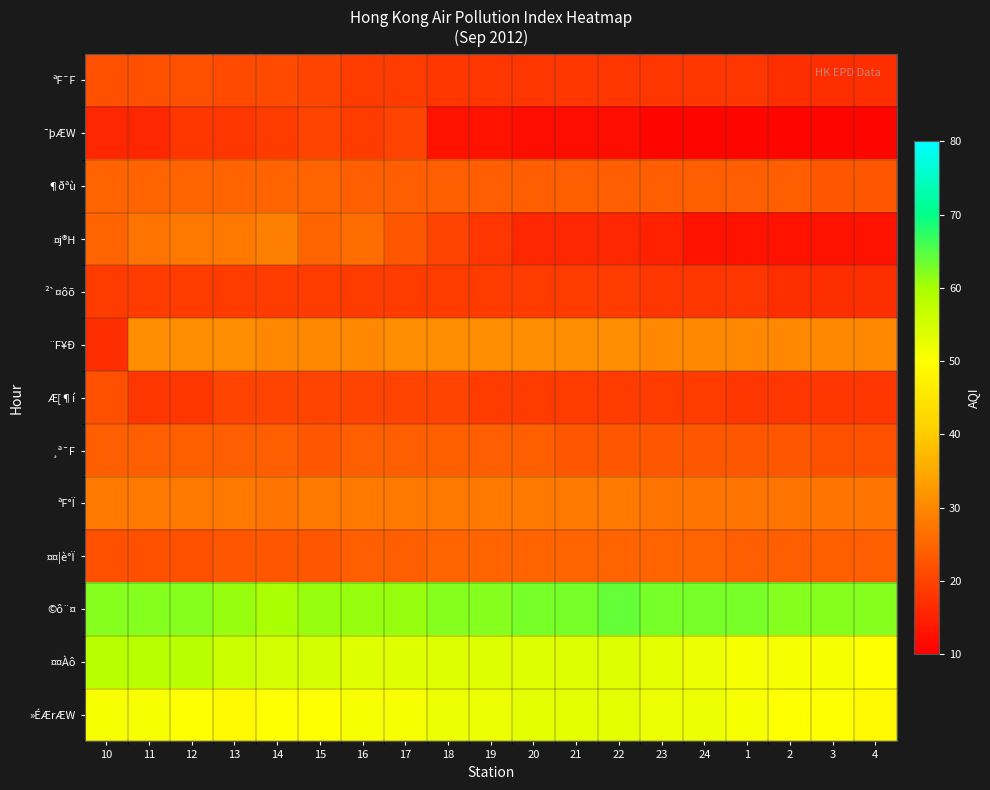

Reading left to right, extract all data points from this chart.

»ÉÆrÆW: 10=51	11=51	12=50	13=49	14=50	15=50	16=51	17=51	18=52	19=52	20=53	21=53	22=53	23=52	24=52	1=51	2=50	3=50	4=49
¤¤Àô: 10=58	11=58	12=58	13=56	14=55	15=55	16=54	17=54	18=54	19=54	20=54	21=54	22=54	23=53	24=52	1=51	2=51	3=51	4=50
©ô¨¤: 10=62	11=62	12=62	13=61	14=60	15=61	16=61	17=61	18=62	19=62	20=63	21=63	22=64	23=63	24=63	1=63	2=62	3=62	4=62
¤¤¦è°Ï: 10=22	11=22	12=22	13=23	14=23	15=23	16=24	17=24	18=25	19=25	20=25	21=25	22=25	23=25	24=25	1=24	2=24	3=24	4=24
ªF°Ï: 10=28	11=28	12=28	13=28	14=27	15=28	16=28	17=28	18=28	19=28	20=28	21=28	22=28	23=27	24=27	1=27	2=27	3=27	4=27
¸ª¯F: 10=24	11=24	12=24	13=24	14=24	15=23	16=24	17=24	18=24	19=24	20=24	21=23	22=23	23=23	24=23	1=23	2=23	3=22	4=22
Æ[¶í: 10=22	11=18	12=18	13=20	14=20	15=20	16=20	17=20	18=20	19=19	20=19	21=19	22=19	23=19	24=19	1=18	2=18	3=18	4=18
¨F¥Ð: 10=17	11=31	12=31	13=31	14=30	15=30	16=30	17=31	18=31	19=31	20=31	21=31	22=31	23=30	24=30	1=30	2=30	3=30	4=30
²`¤ôõ: 10=19	11=19	12=19	13=19	14=19	15=19	16=19	17=19	18=19	19=19	20=19	21=19	22=19	23=18	24=18	1=18	2=17	3=17	4=17
¤j®H: 10=25	11=27	12=28	13=28	14=29	15=25	16=26	17=23	18=20	19=18	20=16	21=16	22=16	23=15	24=13	1=13	2=13	3=13	4=13
¶ðªù: 10=25	11=25	12=25	13=25	14=25	15=25	16=24	17=24	18=24	19=24	20=24	21=24	22=24	23=24	24=24	1=24	2=24	3=23	4=23
¯þÆW: 10=16	11=16	12=18	13=18	14=19	15=20	16=19	17=20	18=13	19=13	20=12	21=12	22=12	23=11	24=11	1=11	2=11	3=11	4=11
ªF¯F: 10=22	11=22	12=22	13=21	14=21	15=20	16=19	17=19	18=18	19=18	20=18	21=18	22=18	23=18	24=18	1=18	2=17	3=17	4=17